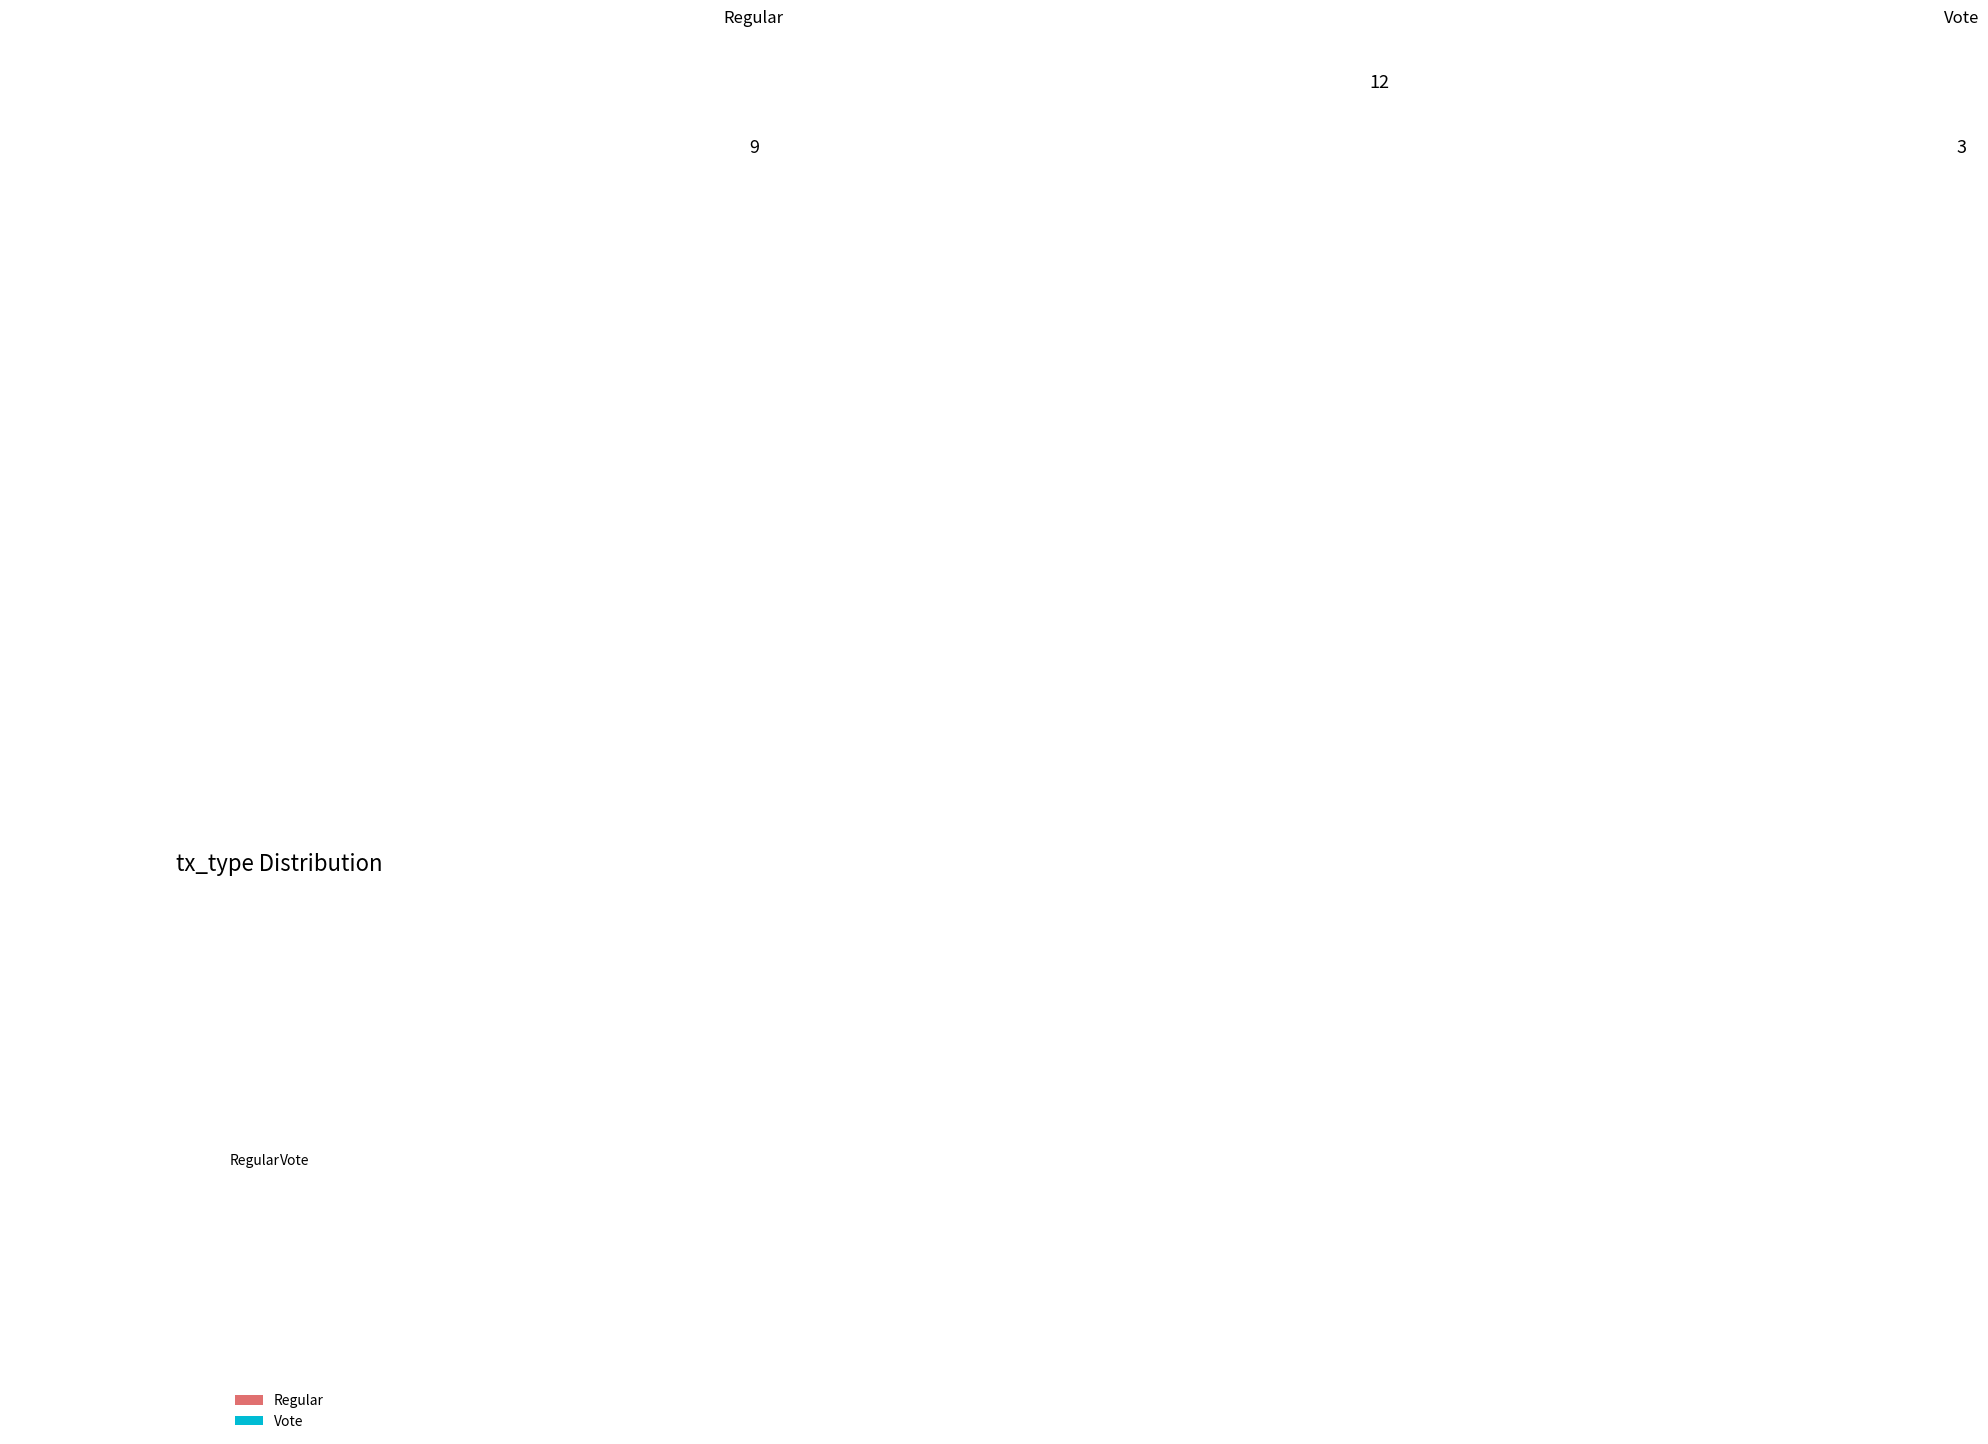

What is the largest slice in the pie chart?

Regular